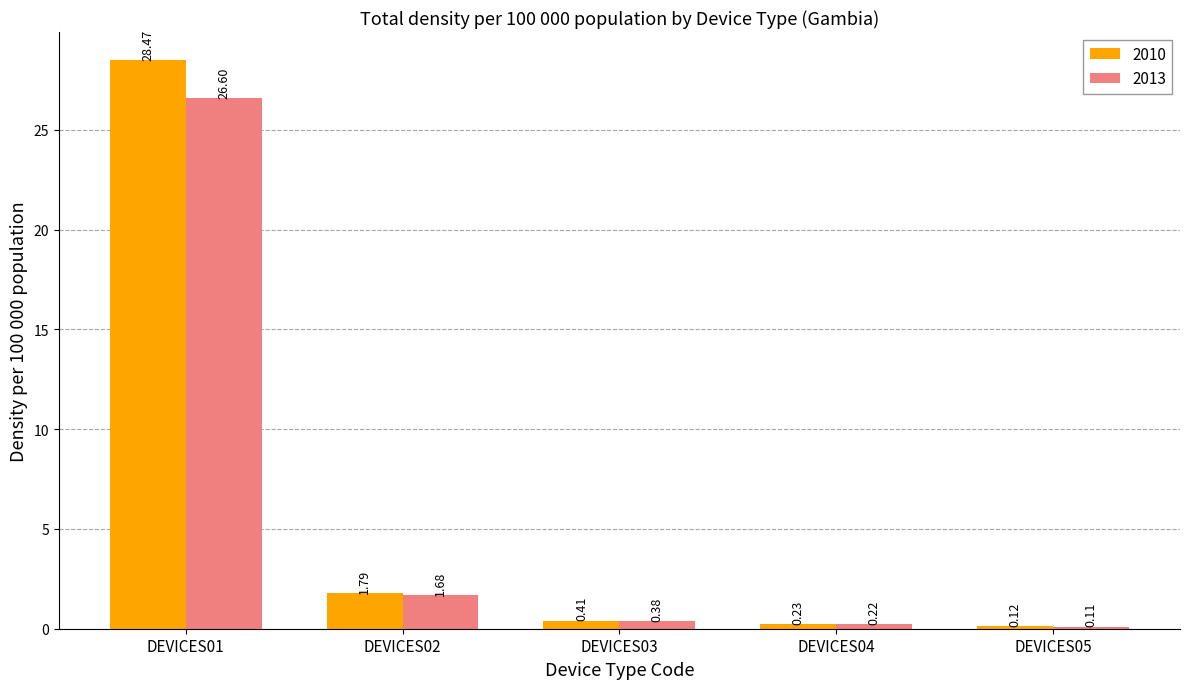

What is the sum of the 2010 values at DEVICES01 and DEVICES03?

28.9